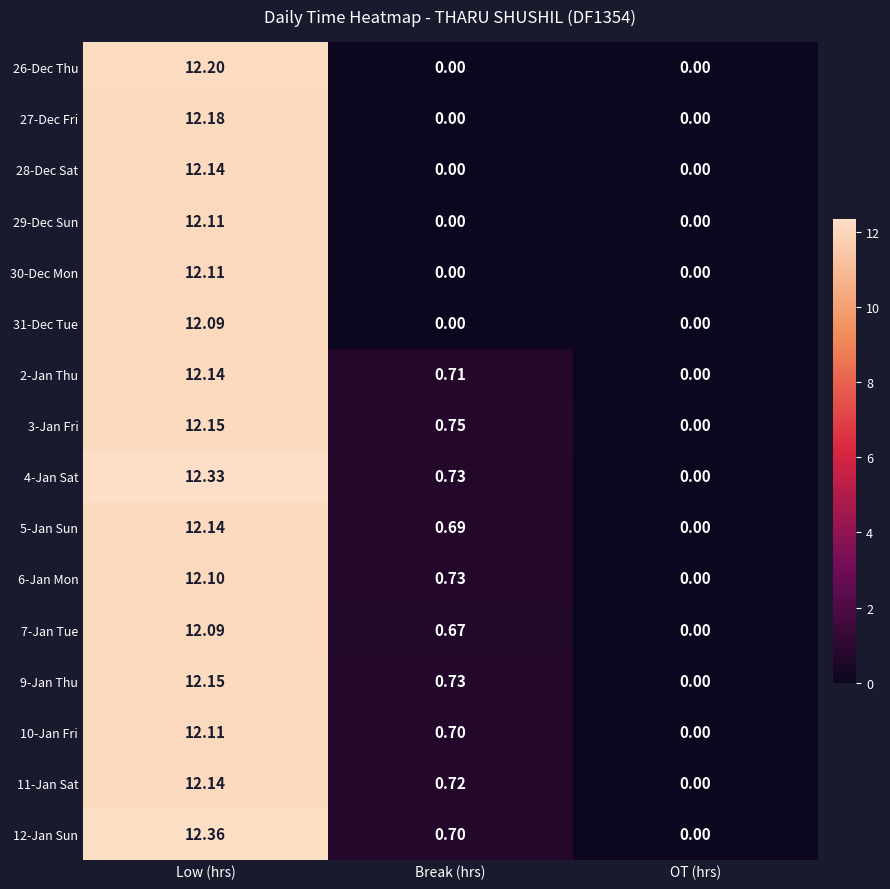

Count the number of data series in this chart.

16